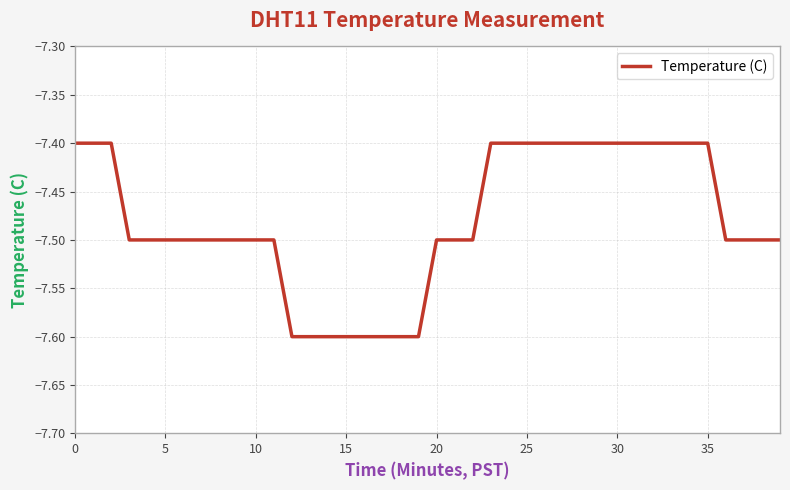

What is the difference between the second highest and second lowest values?

0.2